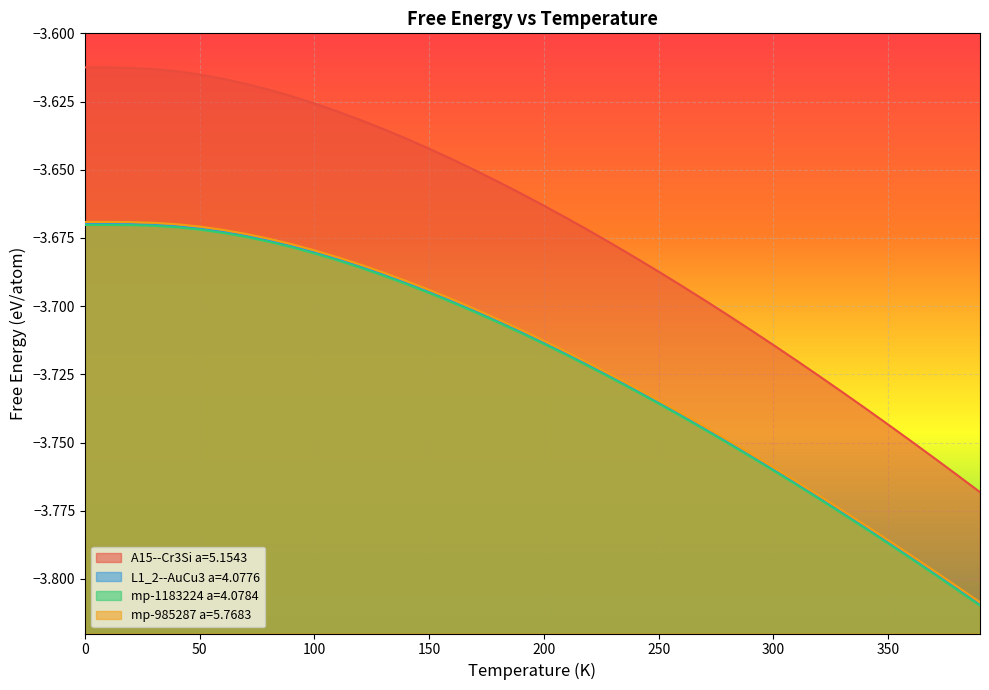

True or false: mp-985287 a=5.7683 and L1_2--AuCu3 a=4.0776 intersect in this chart.

False